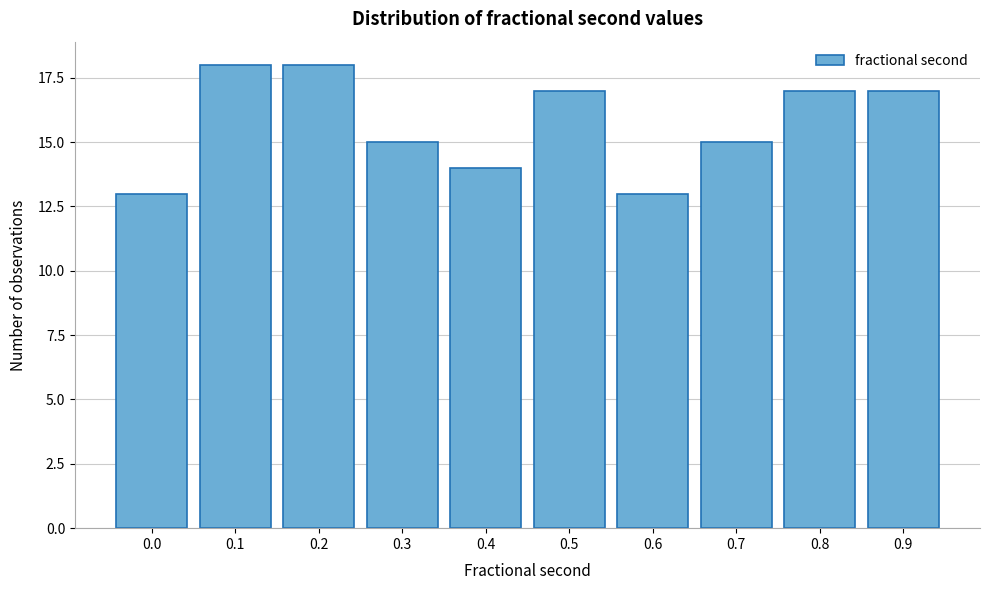

Reading left to right, transcribe all the data shown in this chart.

13	18	18	15	14	17	13	15	17	17